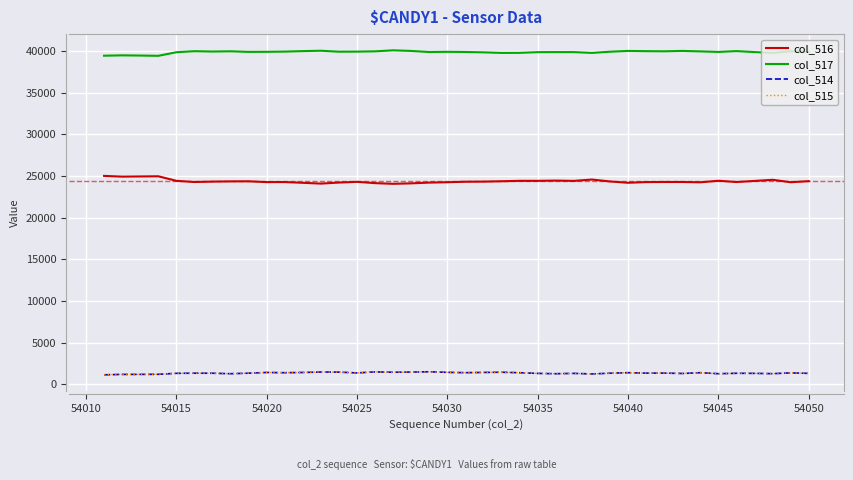

True or false: col_516 and col_515 cross at least once.

False